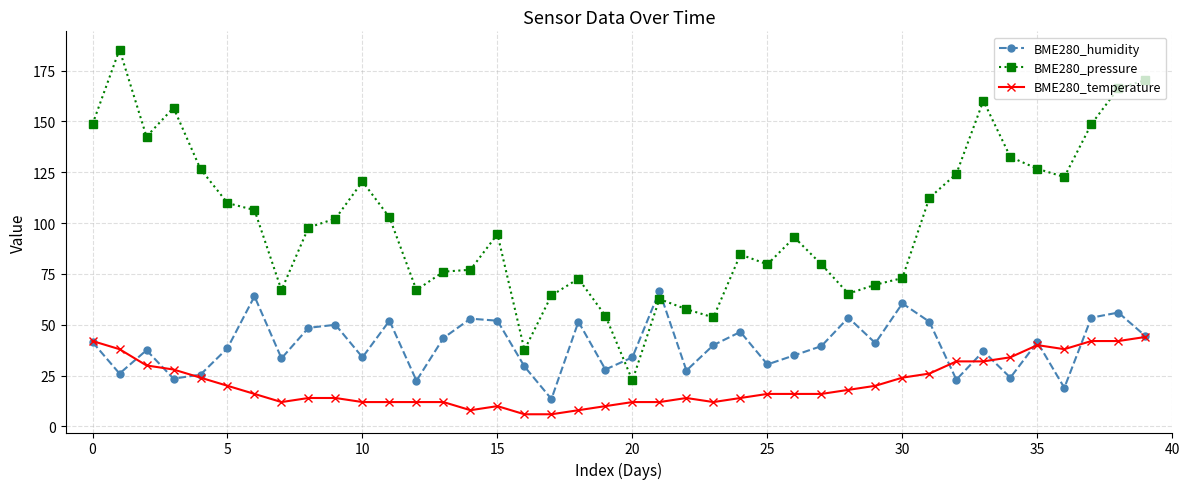

Which series has the largest total across all categories?

BME280_pressure